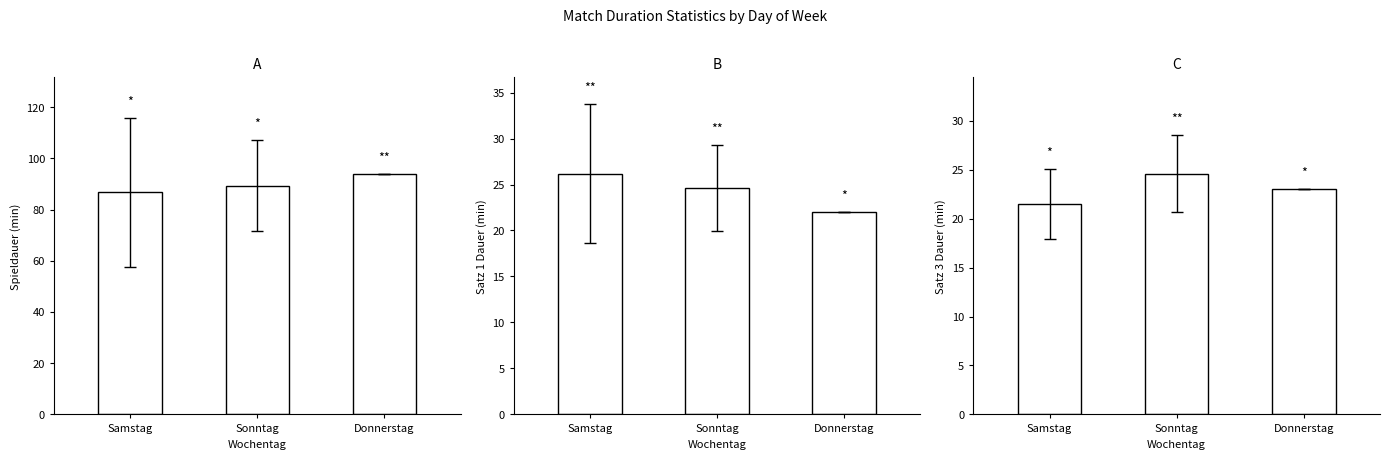

What are all the series names shown in the legend?

Spieldauer, Satz 1 - Satzdauer, Satz 3 - Satzdauer